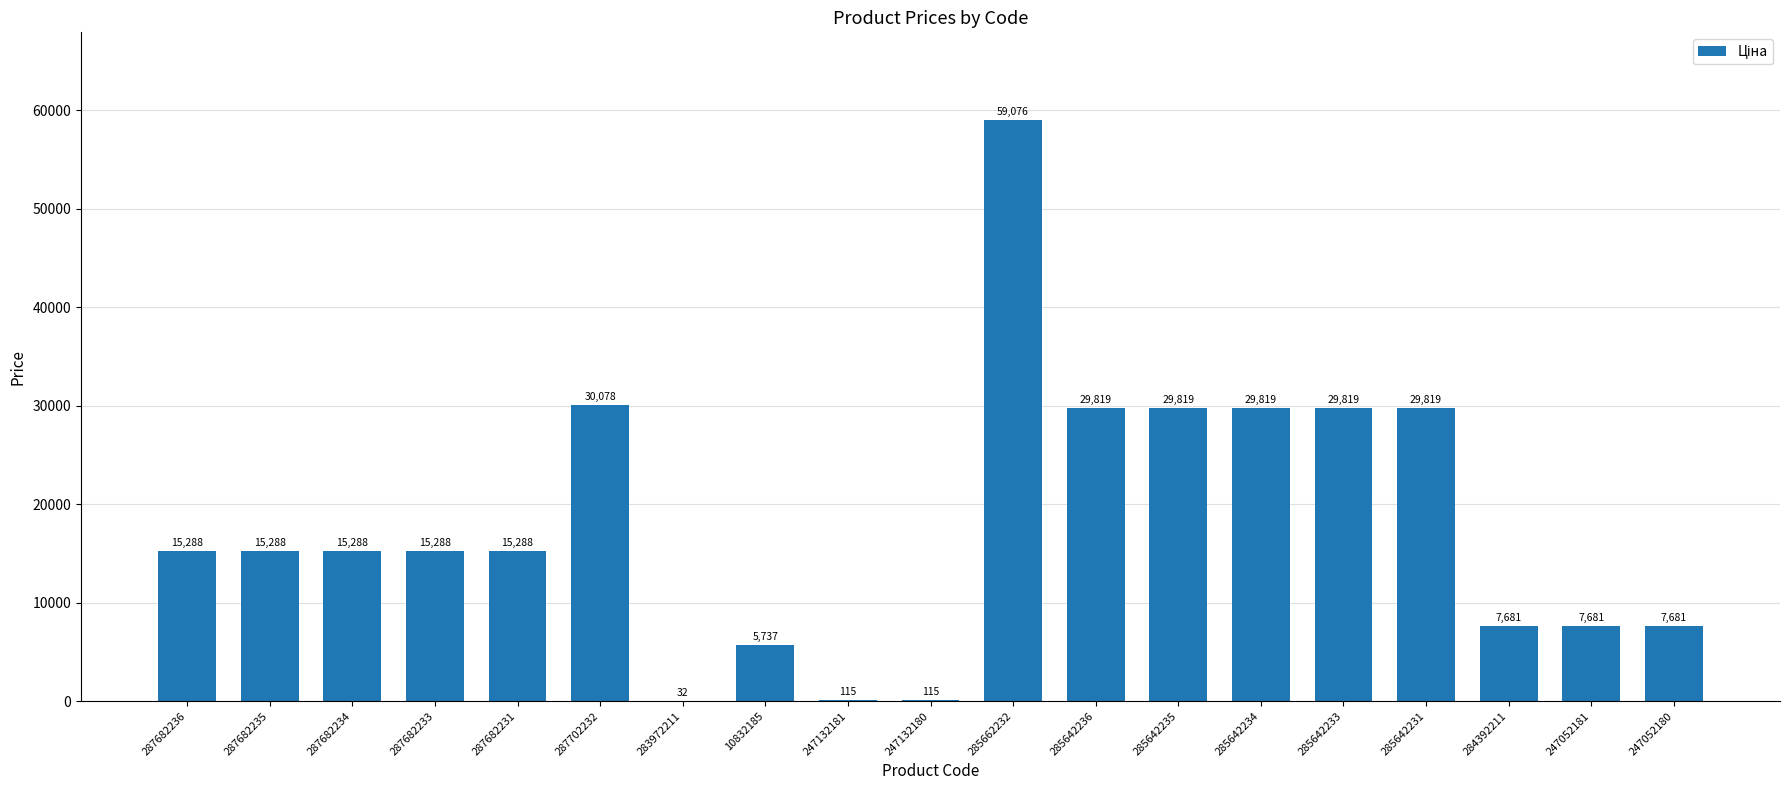

What is the approximate value at 285642231?

29819.2